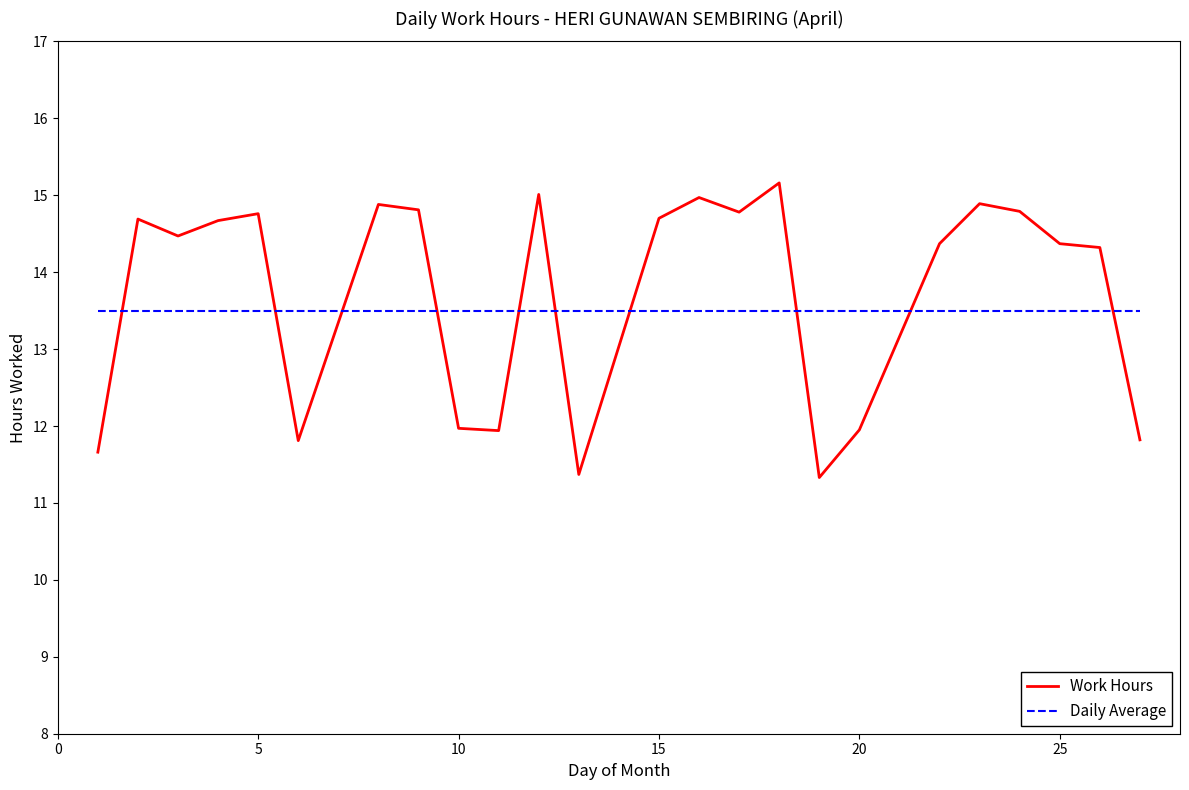

What is the smallest value displayed?

11.3